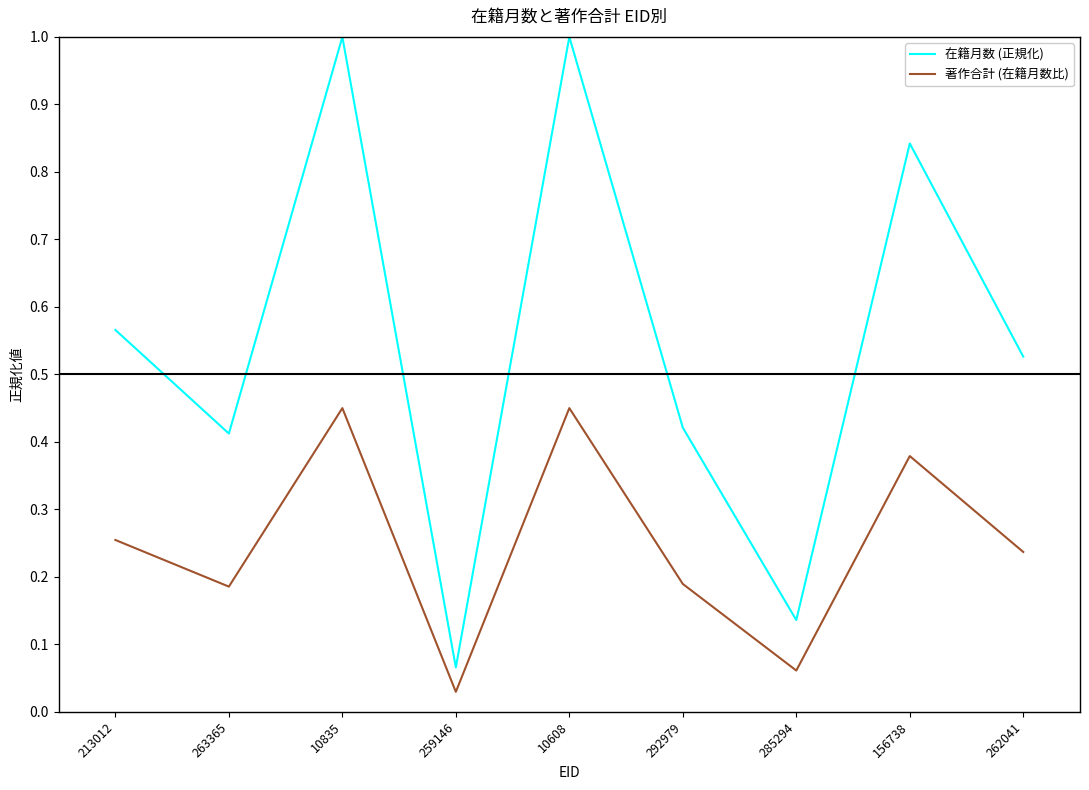

How many series are shown in this chart?

2